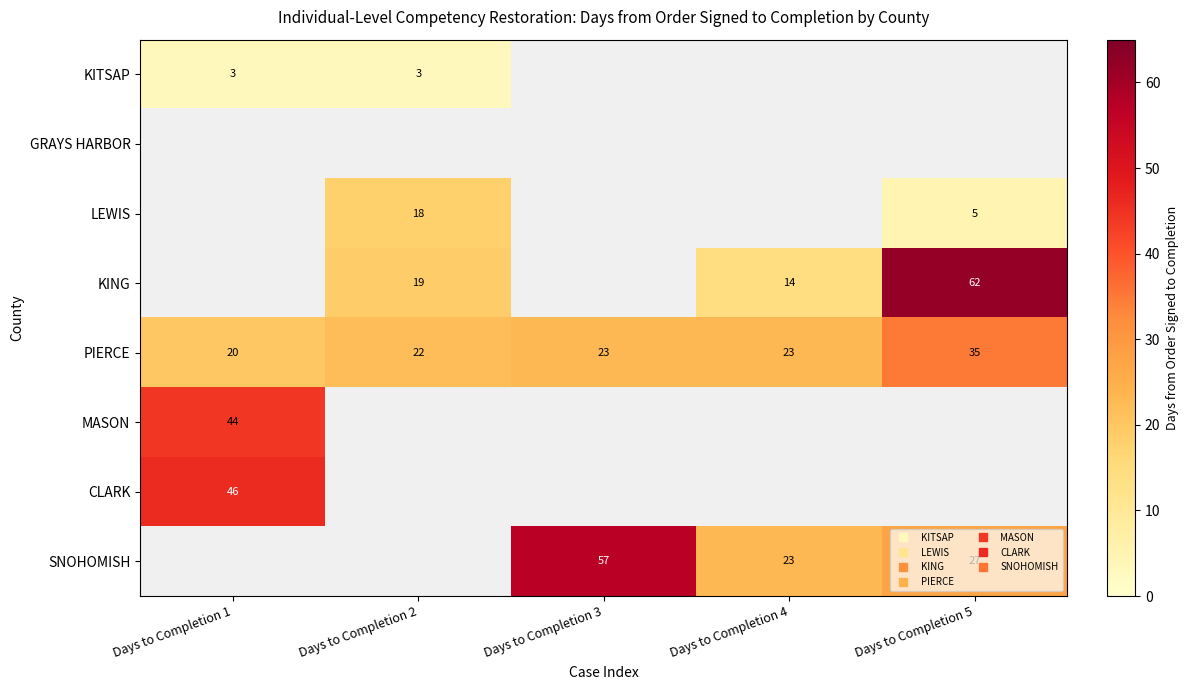

Which label corresponds to the smallest value in the chart?

Days to Completion 1